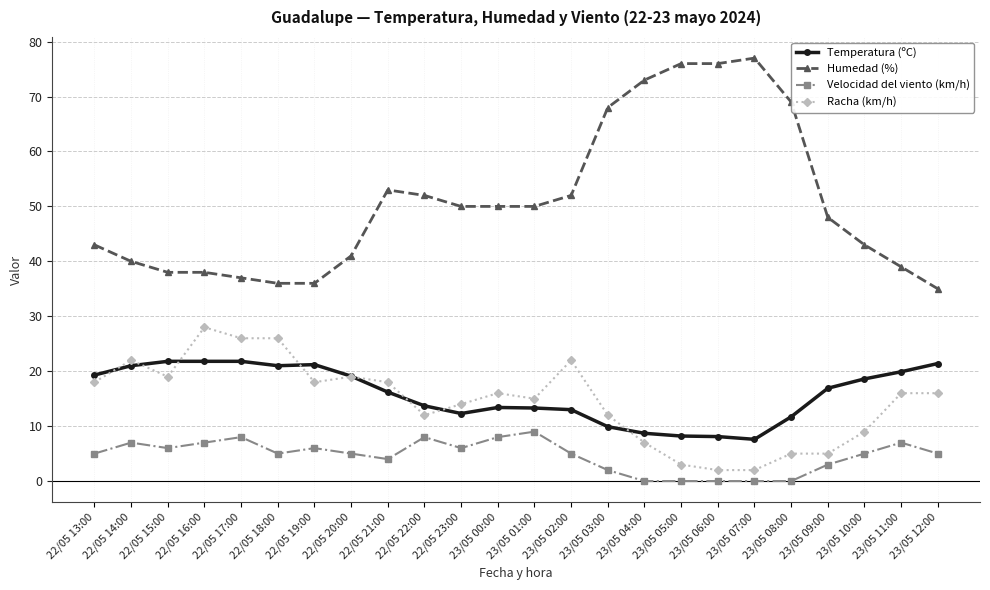

What is the maximum value for Velocidad del viento (km/h)?

9.0